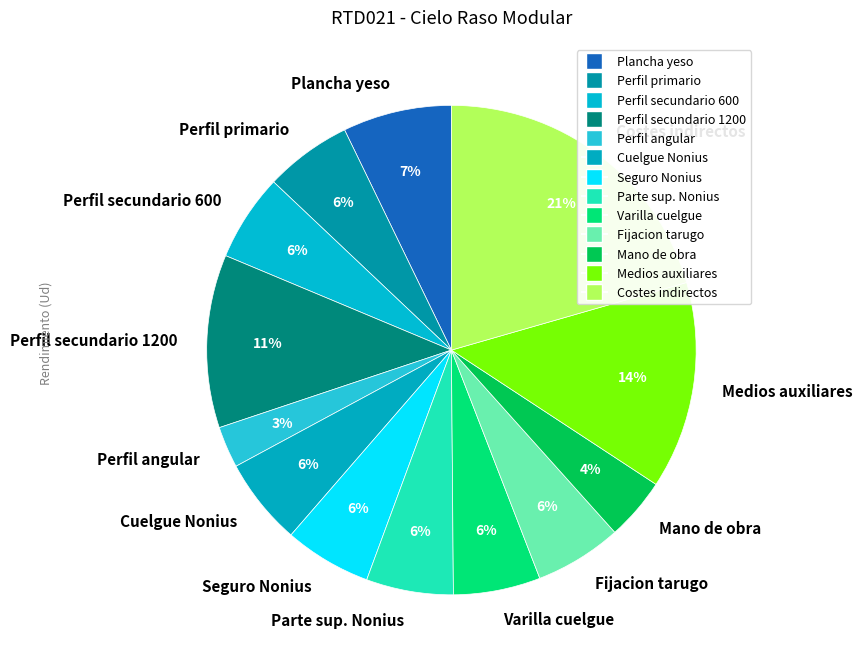

To the nearest percent, what is the difference between the largest and smallest slice percentages?

18%